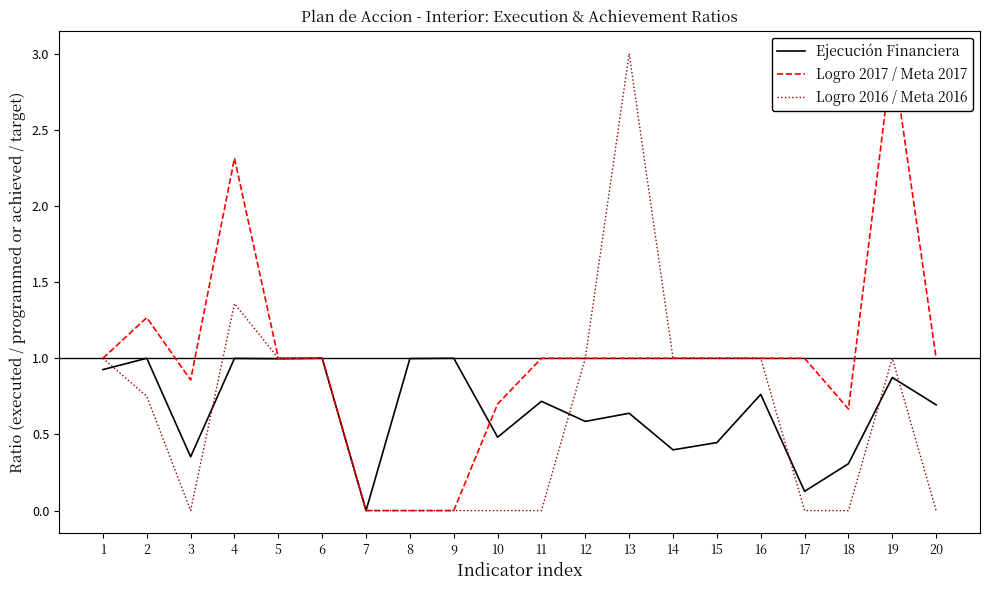

How many interior local peaks does the Logro 2017 / Meta 2017 series have?

3